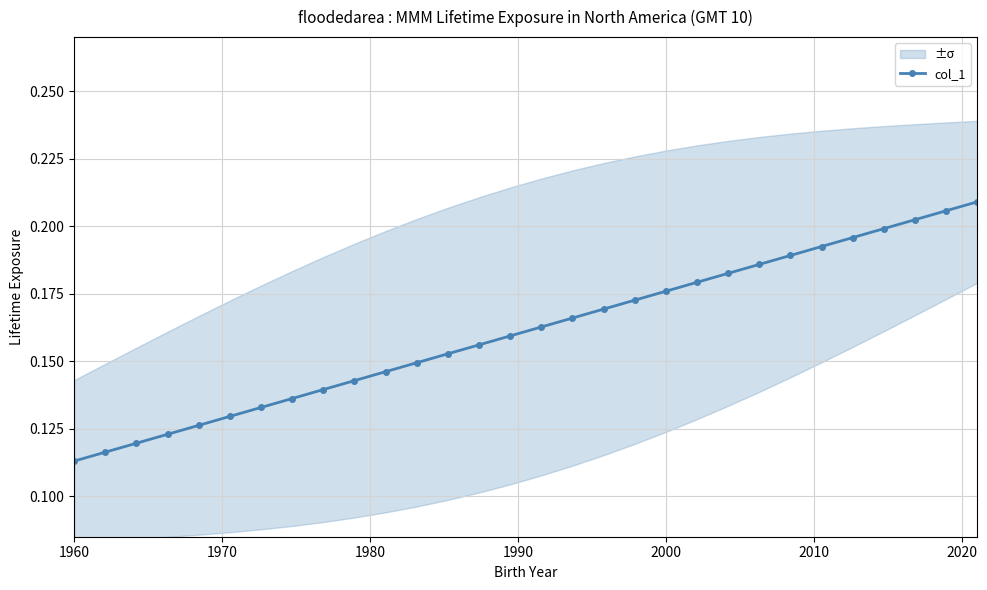

Count the col_1 values in the range 0 to 1.

30